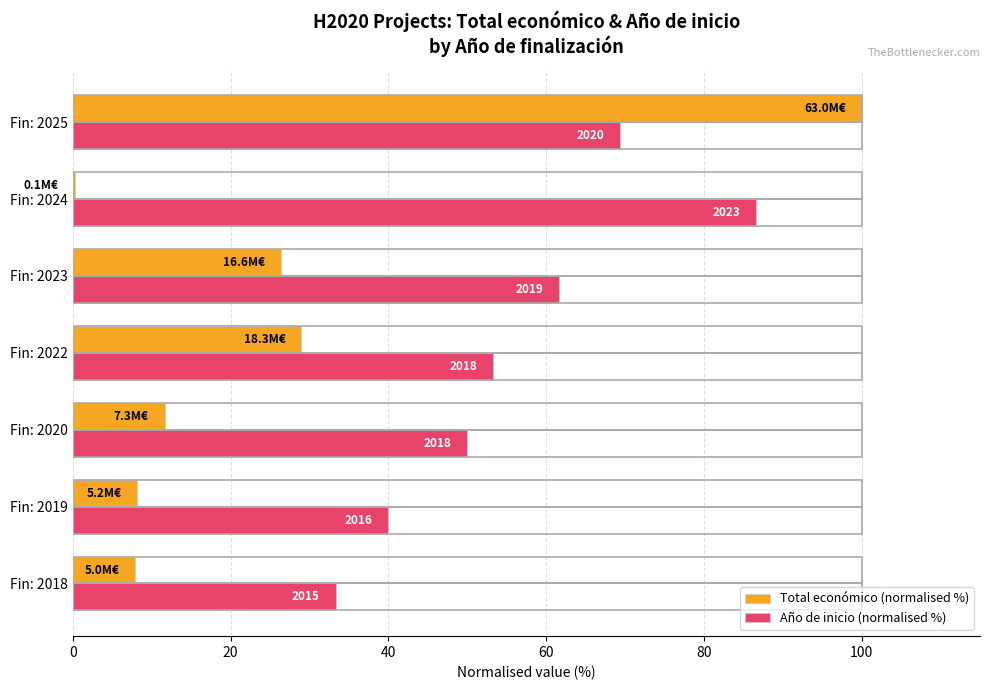

What are all the series names shown in the legend?

Total económico (normalised %), Año de inicio (normalised %)